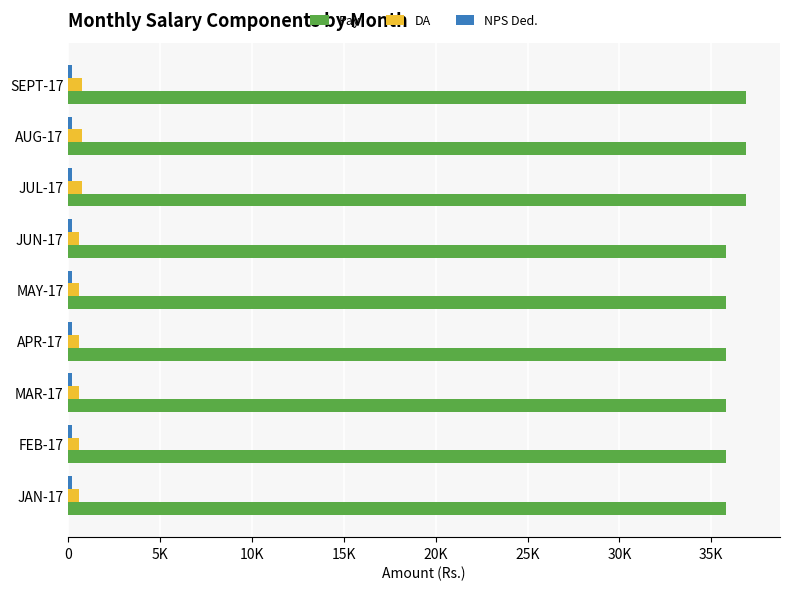

Which series has the largest range (max minus min)?

Pay